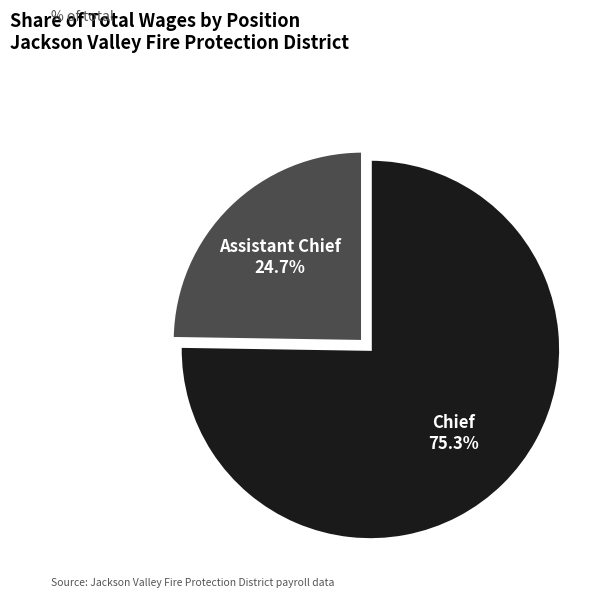

Combined, do Chief and Assistant Chief account for over 50%?

Yes